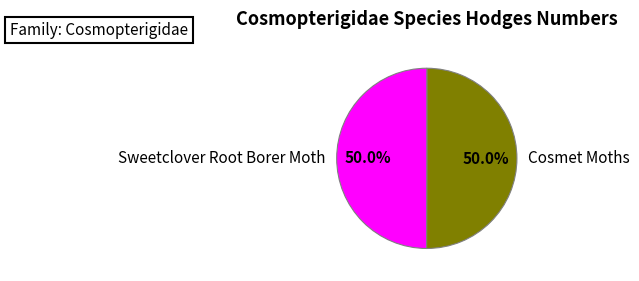

True or false: Cosmet Moths accounts for 50% of the total.

True